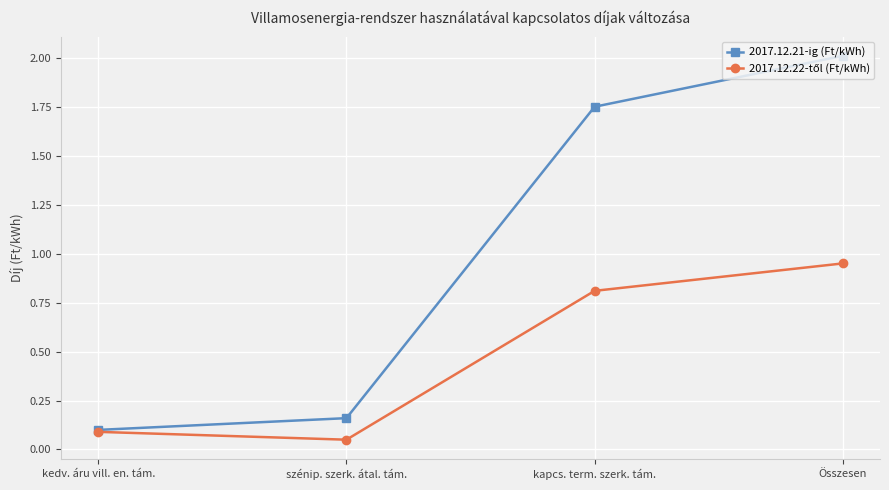

Between kedv. áru vill. en. tám. and kapcs. term. szerk. tám., which series saw the biggest shift?

2017.12.21-ig (Ft/kWh)